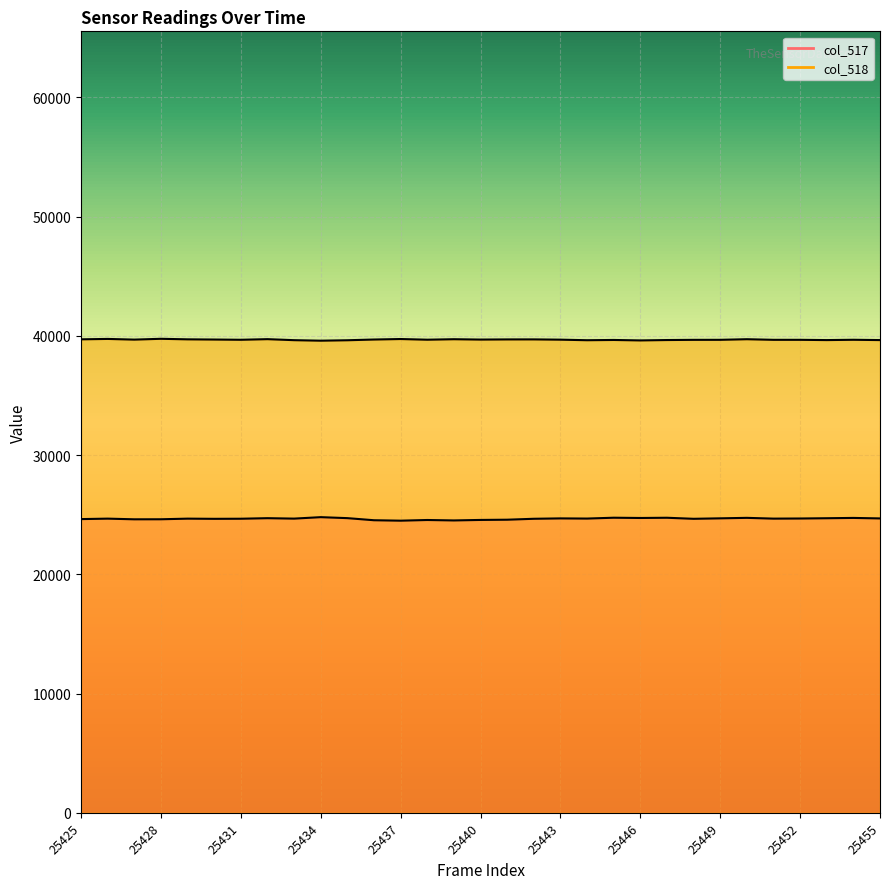

In col_517, how many points are higher than both neighbors (excluding endpoints)?

10